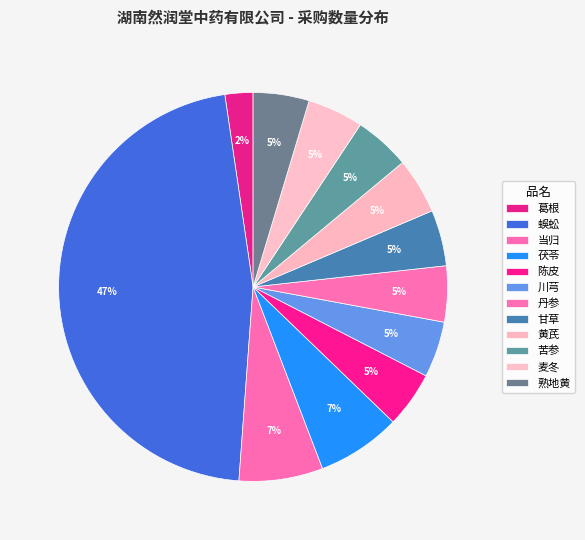

What percentage is the 川芎 slice, to the nearest percent?

5%